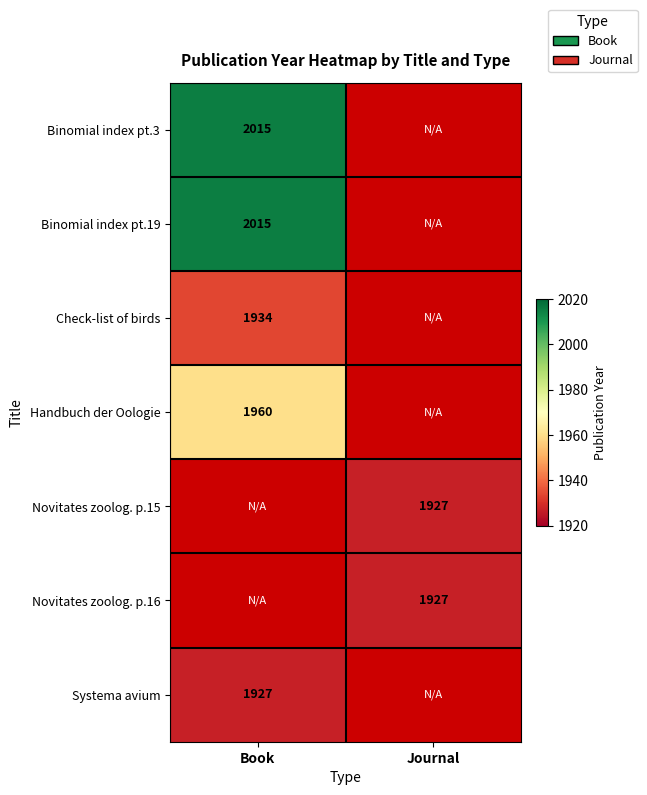

Is the value of Novitates zoolog. p.16 at Journal greater than the value of Handbuch der Oologie at Book?

No